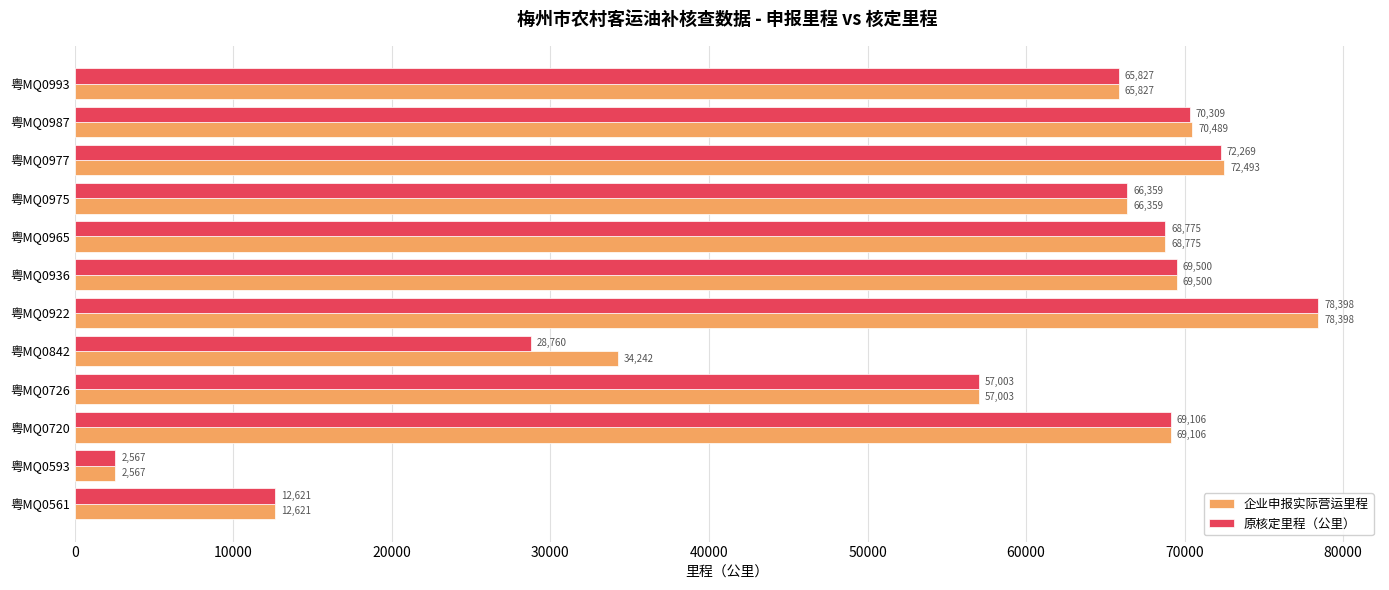

At which label is 原核定里程（公里） closest to 40482?

粤MQ0842